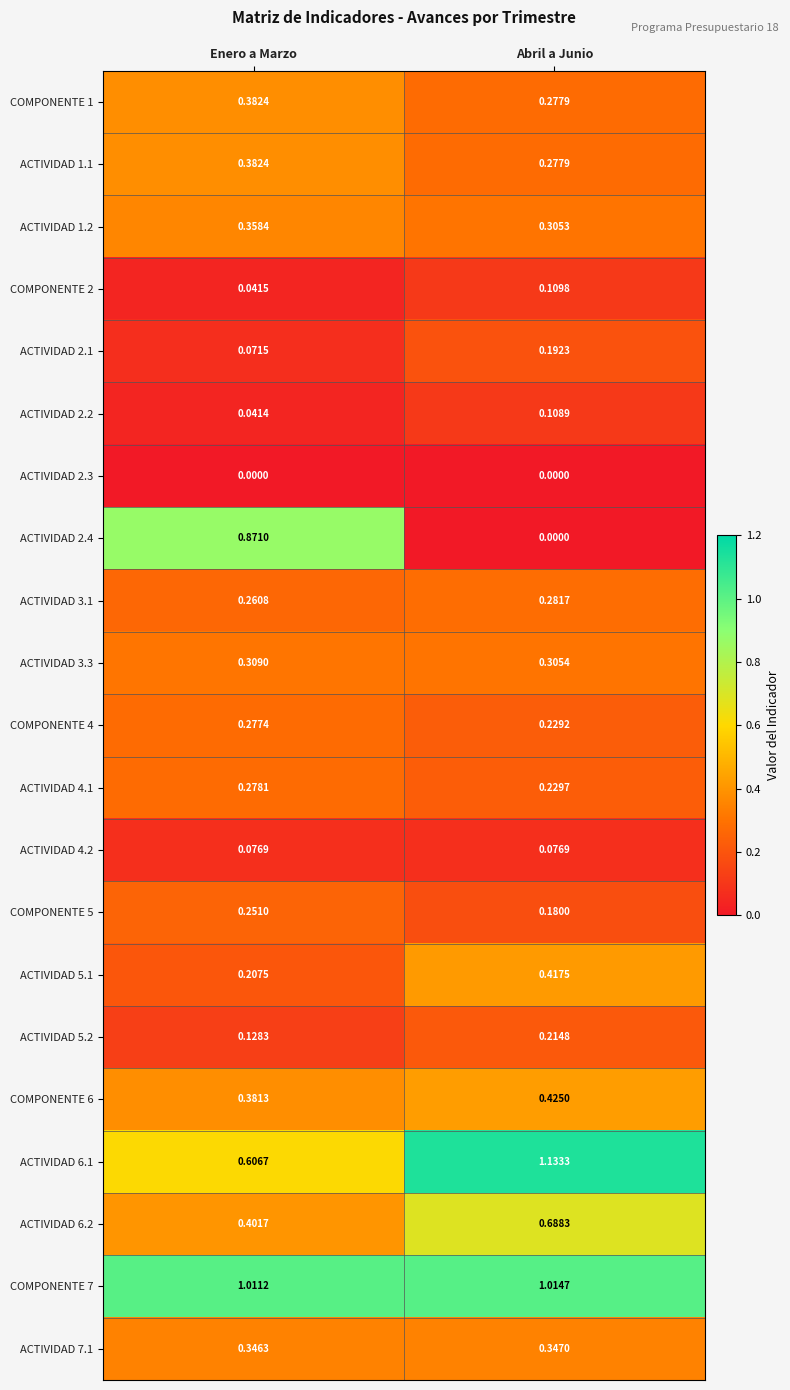

Which series has the widest spread of values?

ACTIVIDAD 2.4